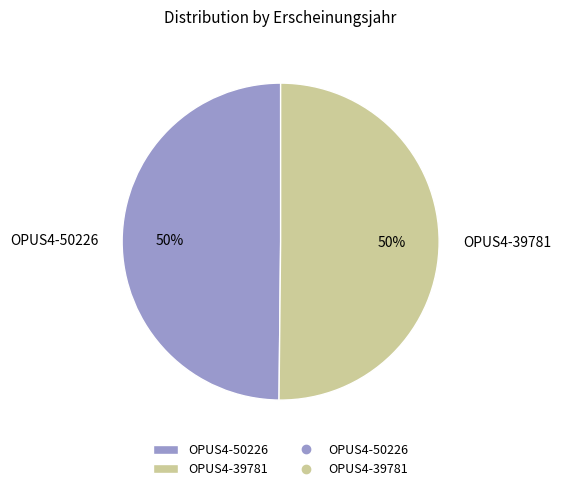

Is it true that OPUS4-50226 is 63% of the pie?

False